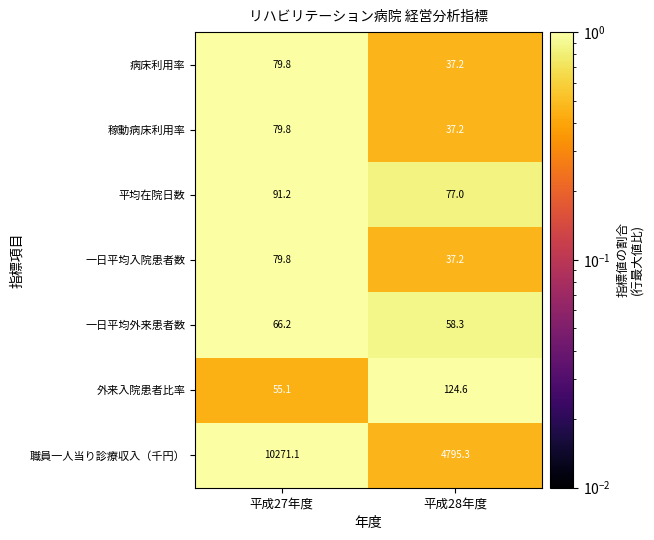

How many values in the 職員一人当り診療収入（千円） series exceed 10271?

1